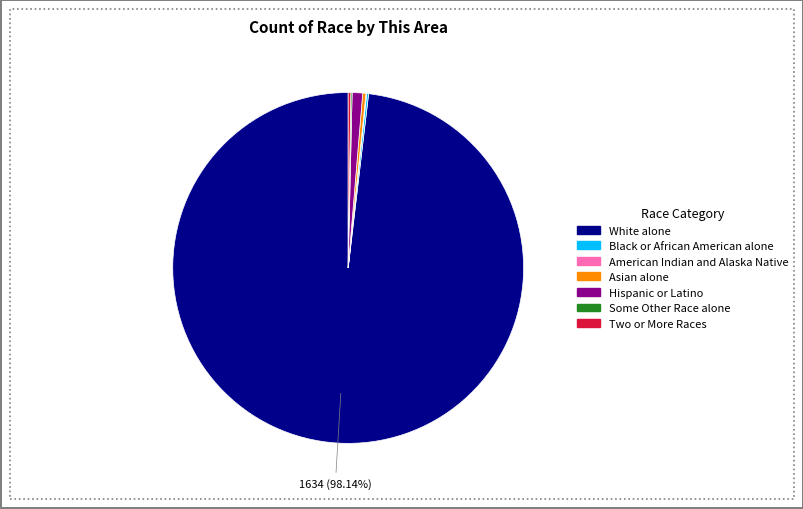

Which slice is the largest?

White alone